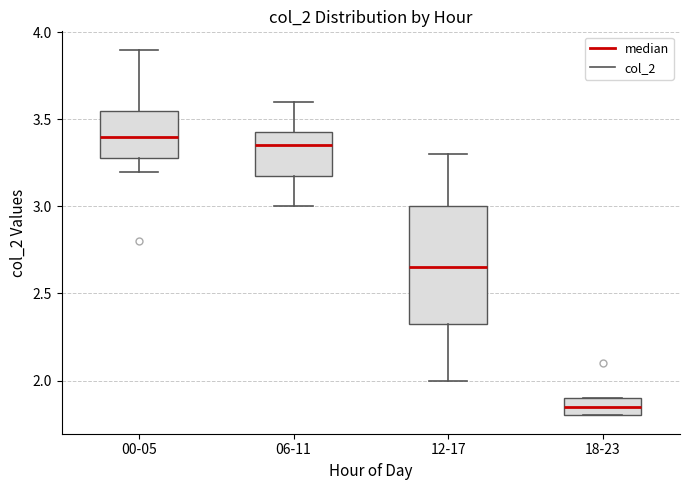

Where is the upper edge of the box for 00-05 on the y-axis? The values are not printed on the chart, so give them approximately, as read against the axis.

3.55